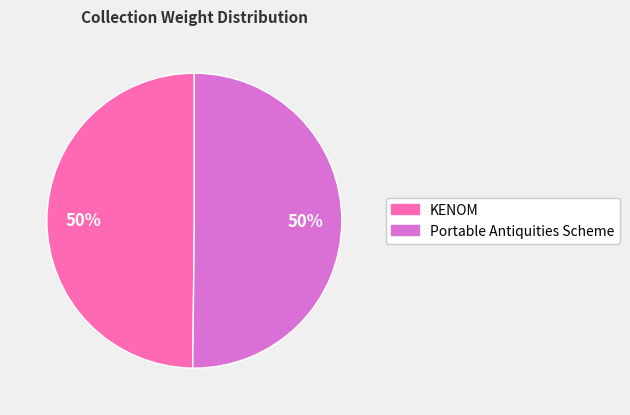

What is the ratio of the value at Portable Antiquities Scheme to the value at KENOM?

1.0